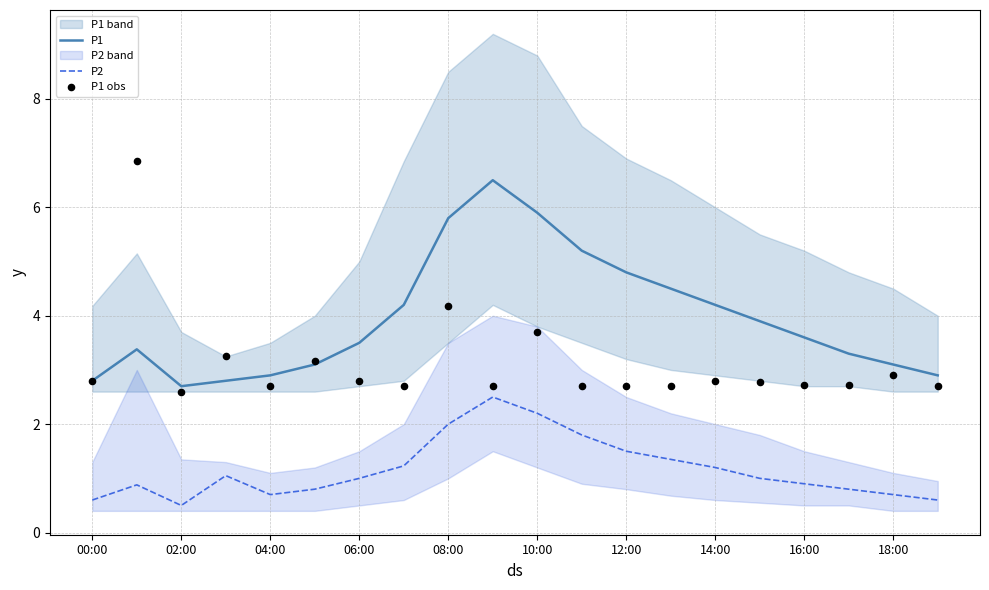

Which series contains the lowest Y value?

P2